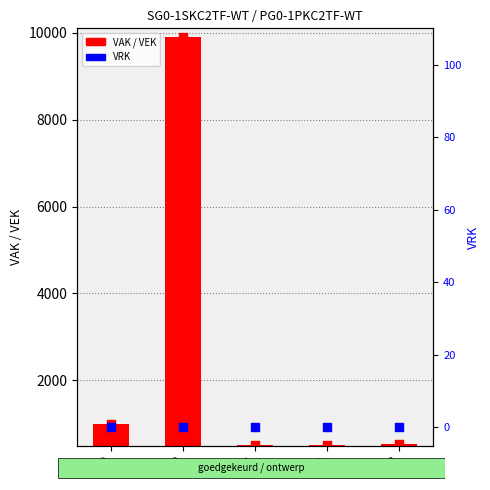

Which series has the largest total across all categories?

VEK